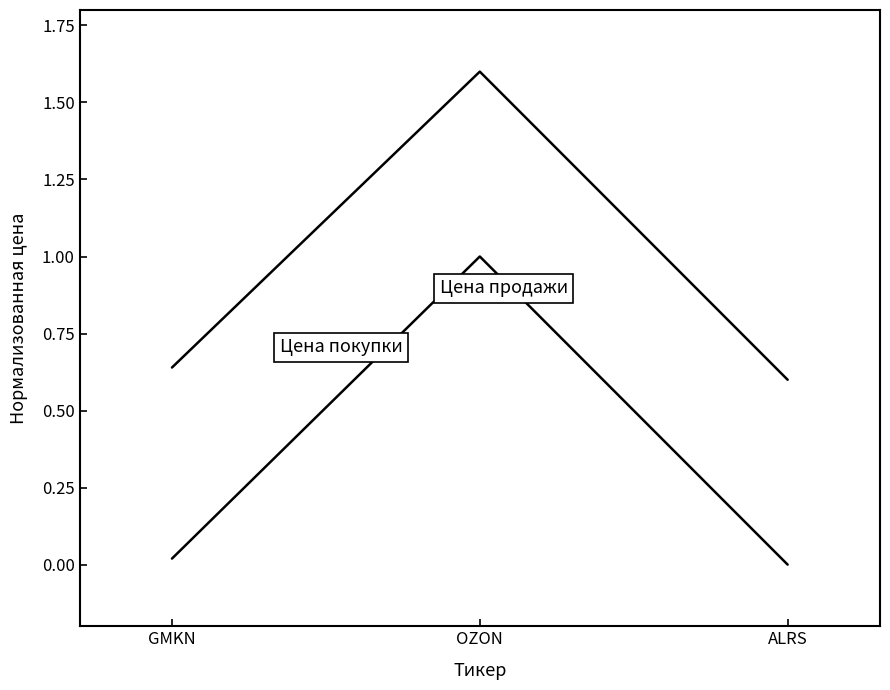

Reading right to left, what are all the values shown in this chart?

Цена покупки: 0.6	1.6	0.6
Цена продажи: 0.0	1.0	0.0